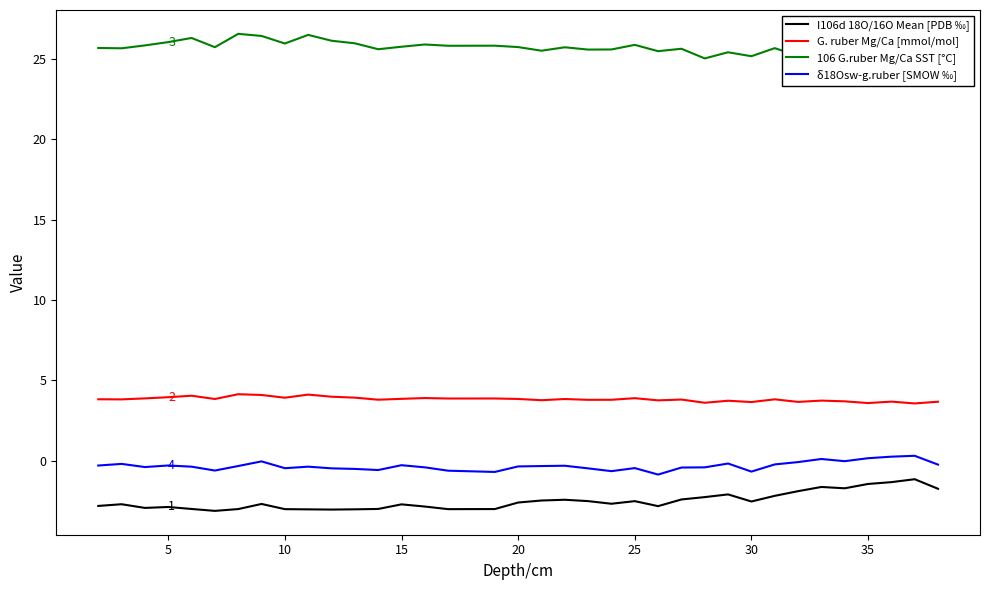

How many interior local valleys does the δ18Osw-g.ruber [SMOW ‰] series have?

9